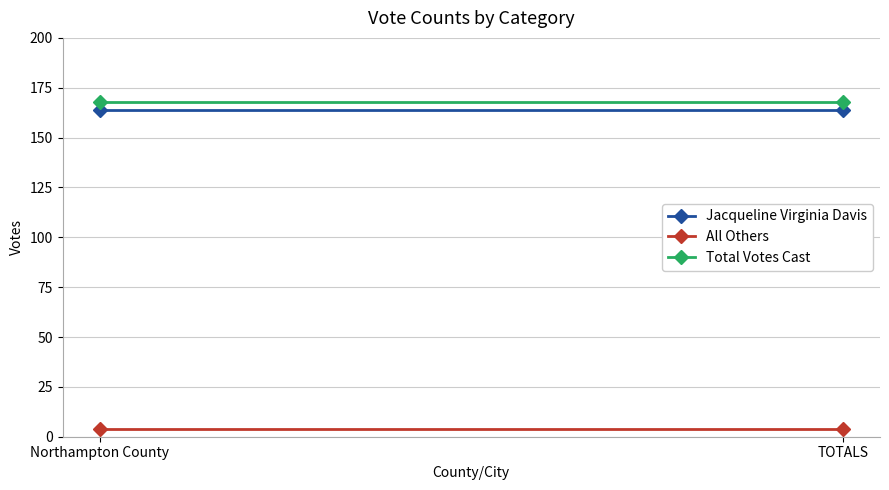

How many categories are shown in the chart?

2